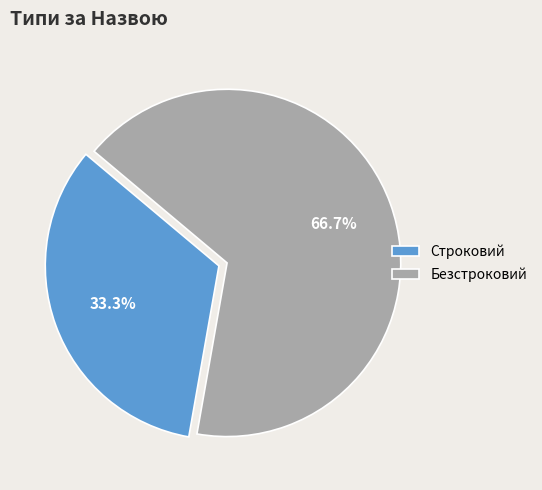

How many slices are in this pie chart?

2